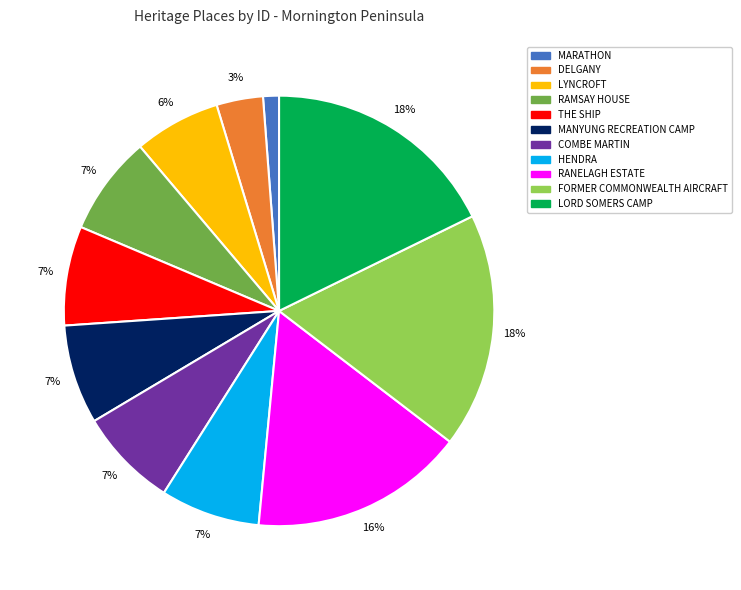

What percentage is the DELGANY slice, to the nearest percent?

3%